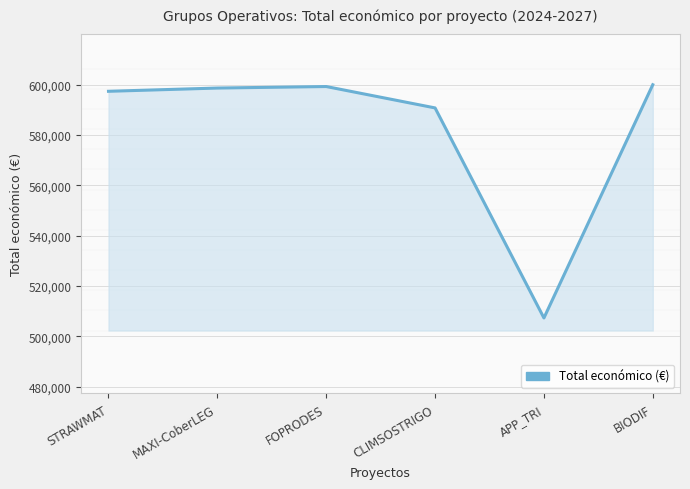

Reading left to right, list all the values displayed in this chart.

STRAWMAT=597320	MAXI-CoberLEG=598609	FOPRODES=599211	CLIMSOSTRIGO=590712	APP_TRI=507255	BIODIF=599927